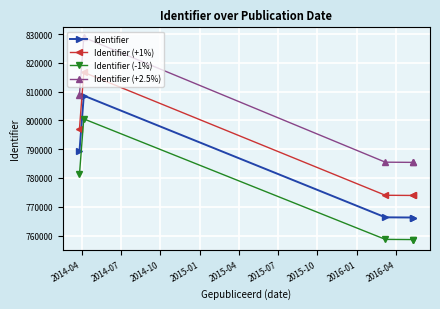

What value does the Identifier series have at 2014-07?

808613.0